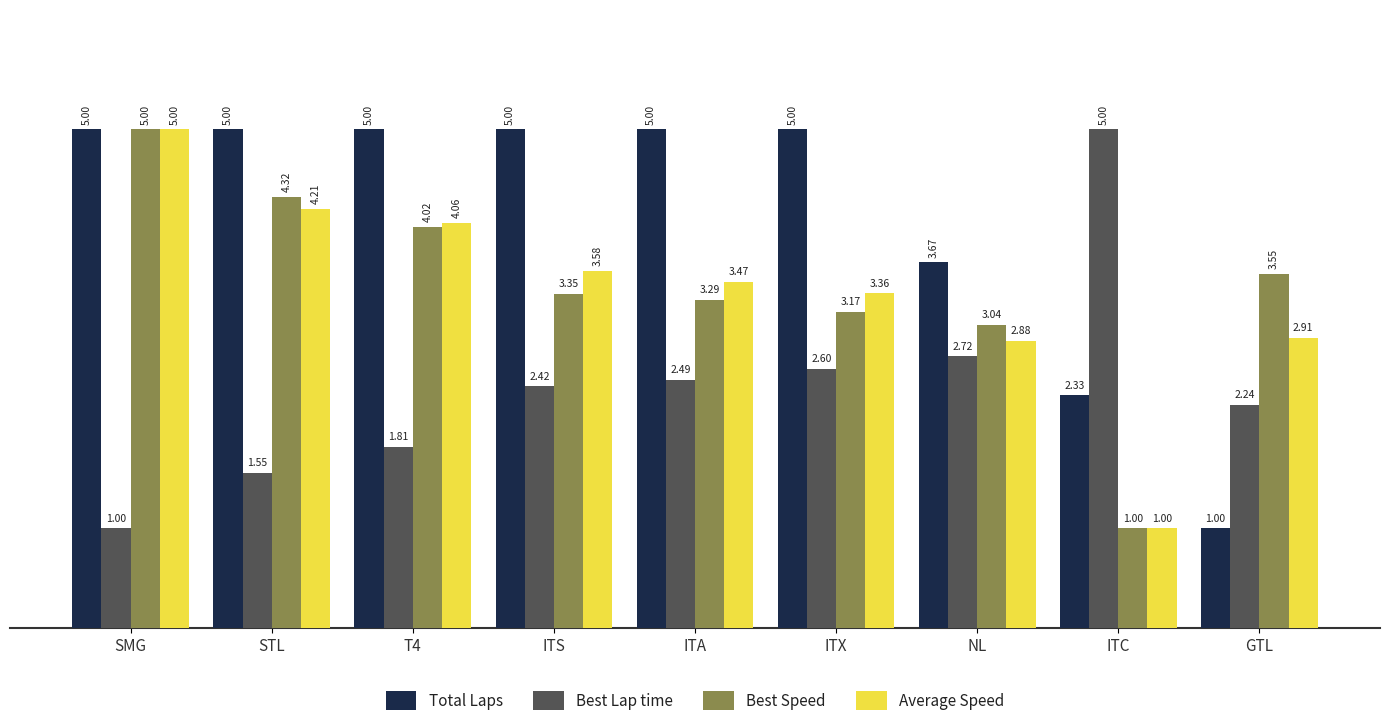

At which label does Best Lap time first exceed 2?

ITS